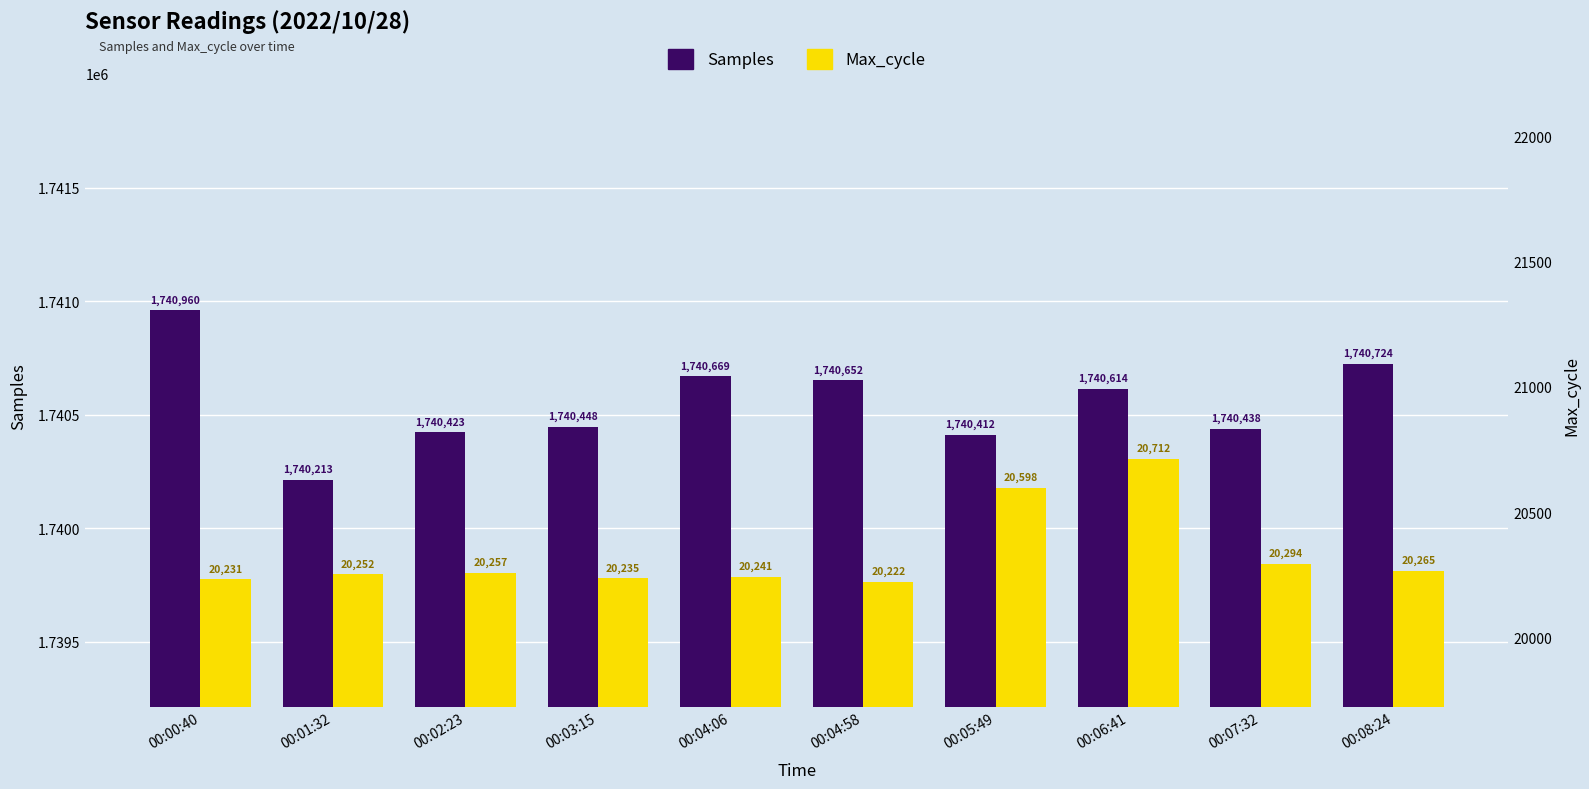

What is the label of the 10th bar from the right?

00:00:40